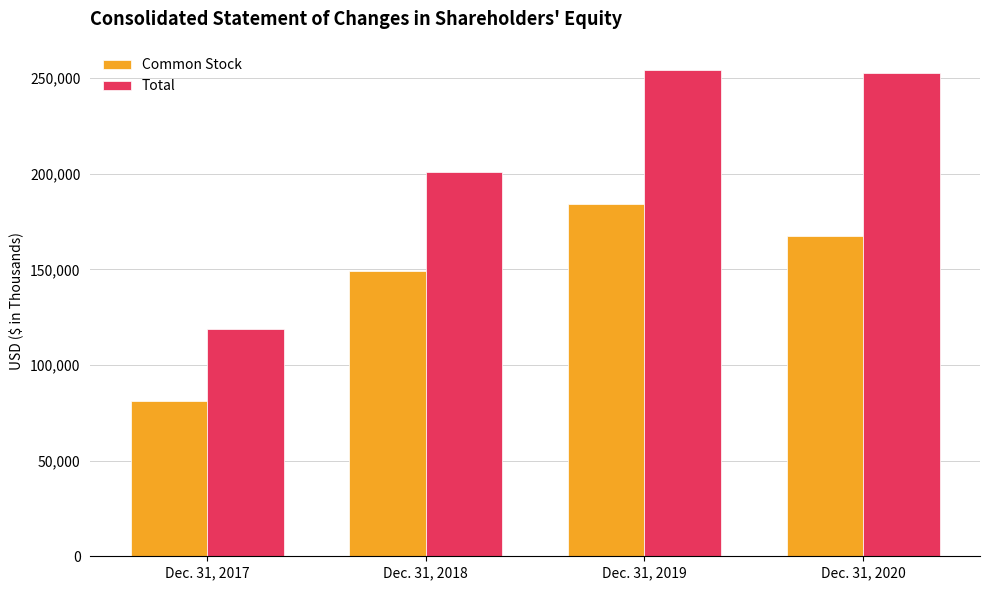

The value of Total at Dec. 31, 2017 is 118635. True or false?

True